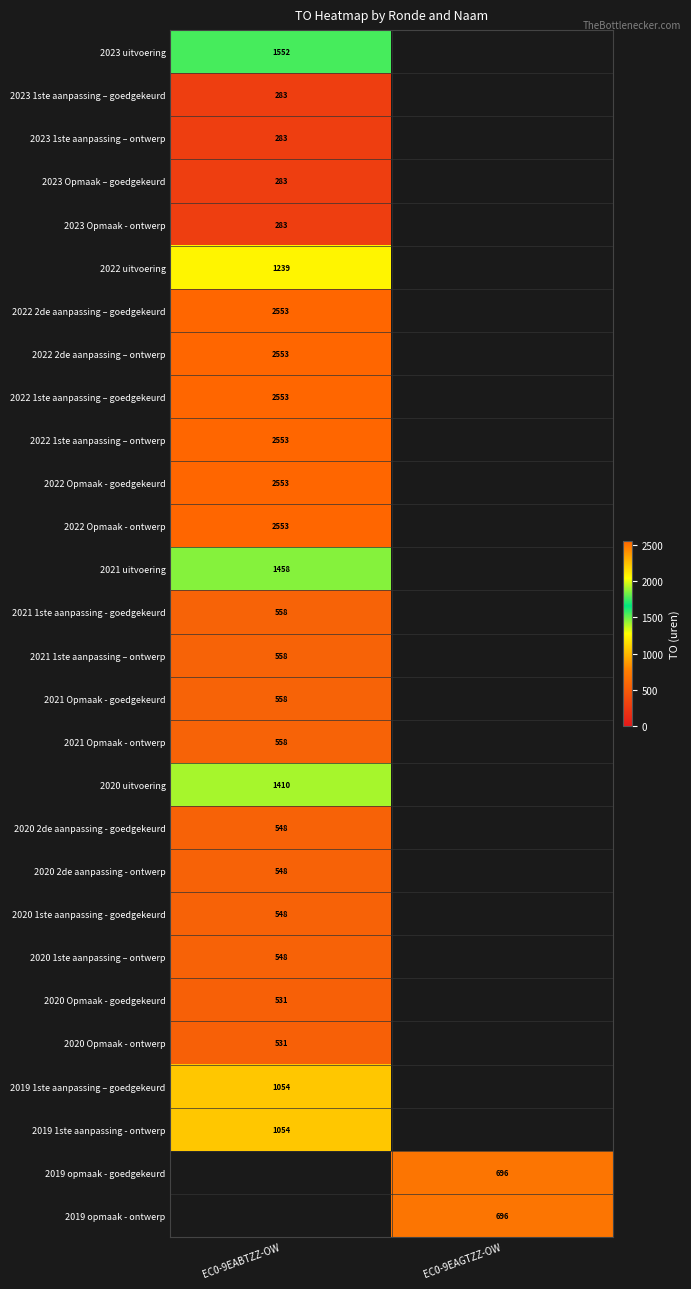

The value of 2022 Opmaak - ontwerp at EC0-9EABTZZ-OW is 2553. True or false?

True